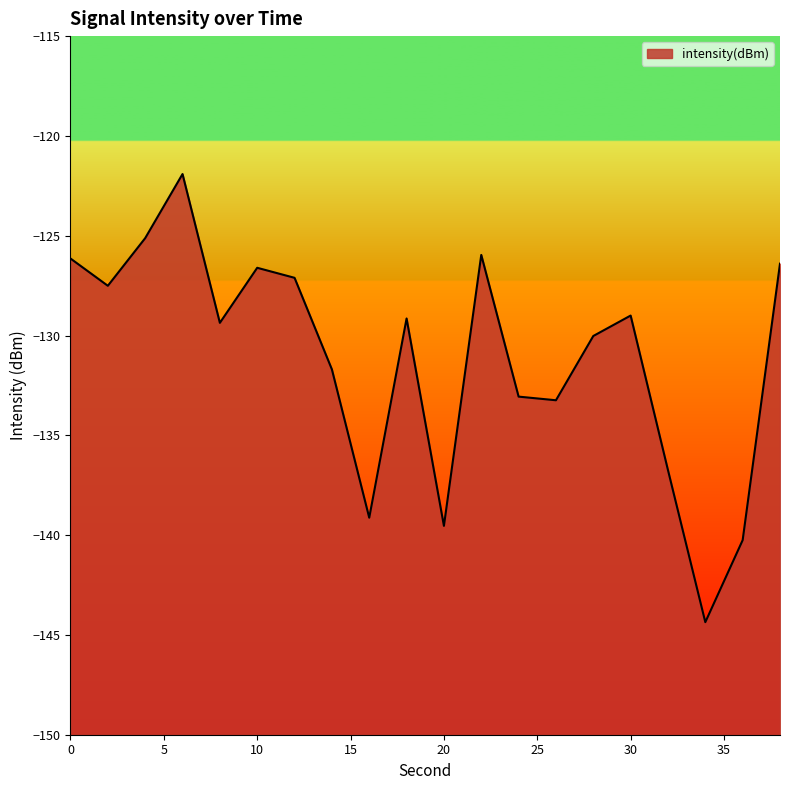

Reading right to left, transcribe all the data shown in this chart.

-126.4	-140.3	-144.4	-136.7	-129.0	-130.0	-133.2	-133.1	-126.0	-139.5	-129.1	-139.1	-131.7	-127.1	-126.6	-129.4	-121.9	-125.1	-127.5	-126.1